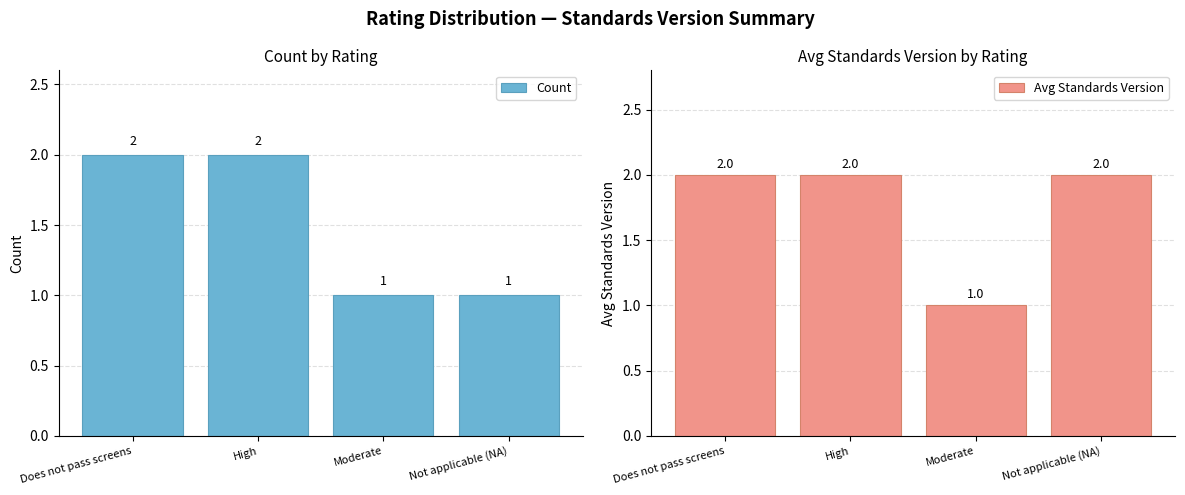

At which category is the sum across all series the highest?

Does not pass screens